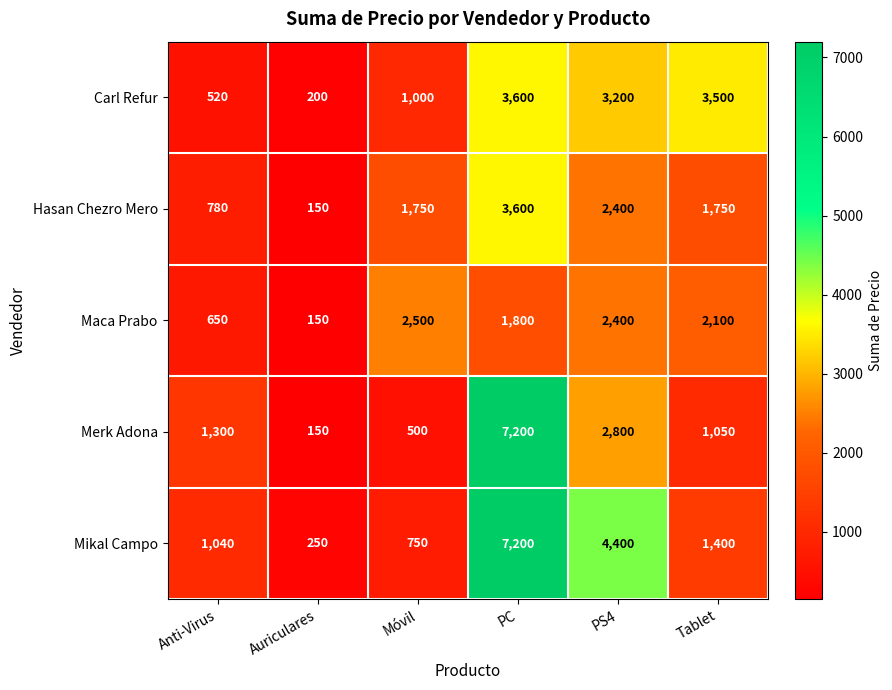

Reading right to left, extract all data points from this chart.

Carl Refur: Tablet=3500	PS4=3200	PC=3600	Móvil=1000	Auriculares=200	Anti-Virus=520
Hasan Chezro Mero: Tablet=1750	PS4=2400	PC=3600	Móvil=1750	Auriculares=150	Anti-Virus=780
Maca Prabo: Tablet=2100	PS4=2400	PC=1800	Móvil=2500	Auriculares=150	Anti-Virus=650
Merk Adona: Tablet=1050	PS4=2800	PC=7200	Móvil=500	Auriculares=150	Anti-Virus=1300
Mikal Campo: Tablet=1400	PS4=4400	PC=7200	Móvil=750	Auriculares=250	Anti-Virus=1040